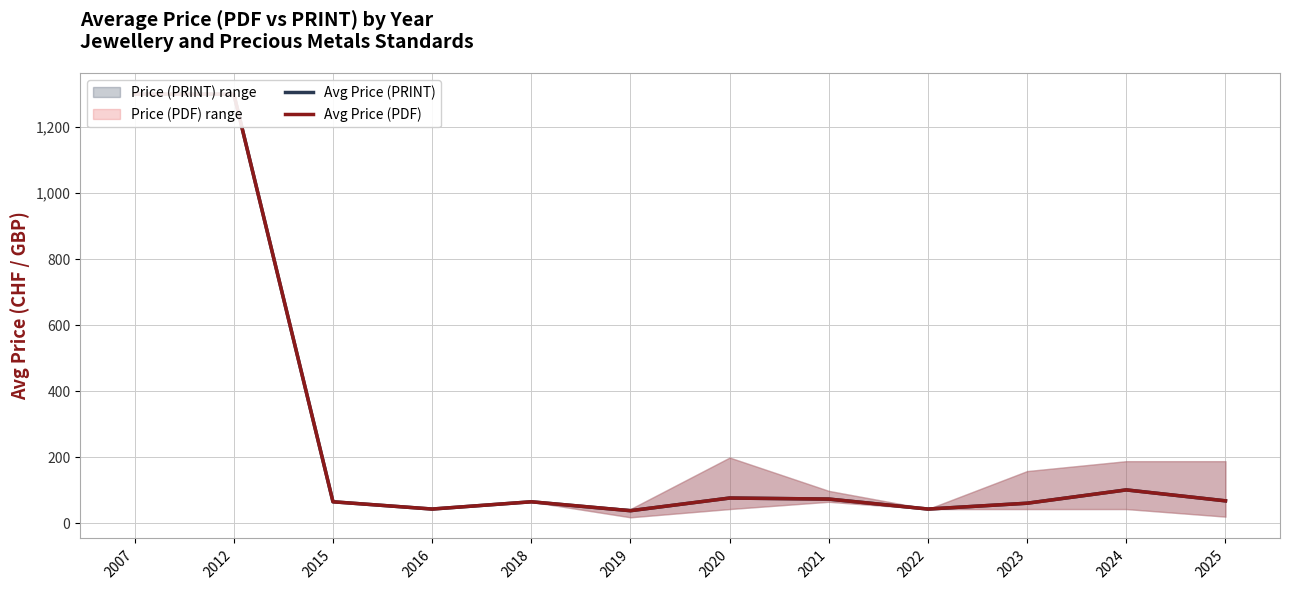

True or false: Avg Price (PDF) and Avg Price (PRINT) intersect in this chart.

False